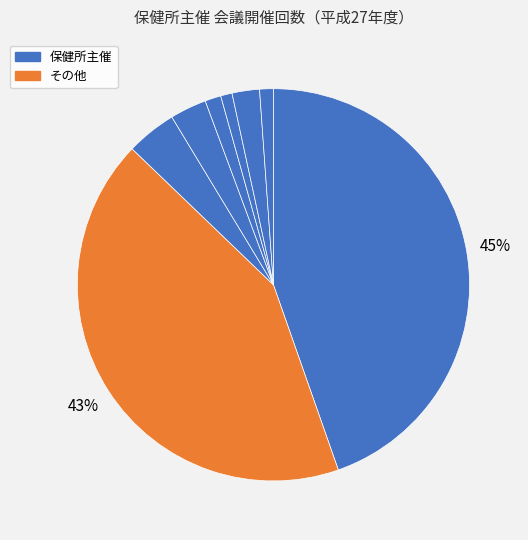

How many segments does this pie chart have?

8